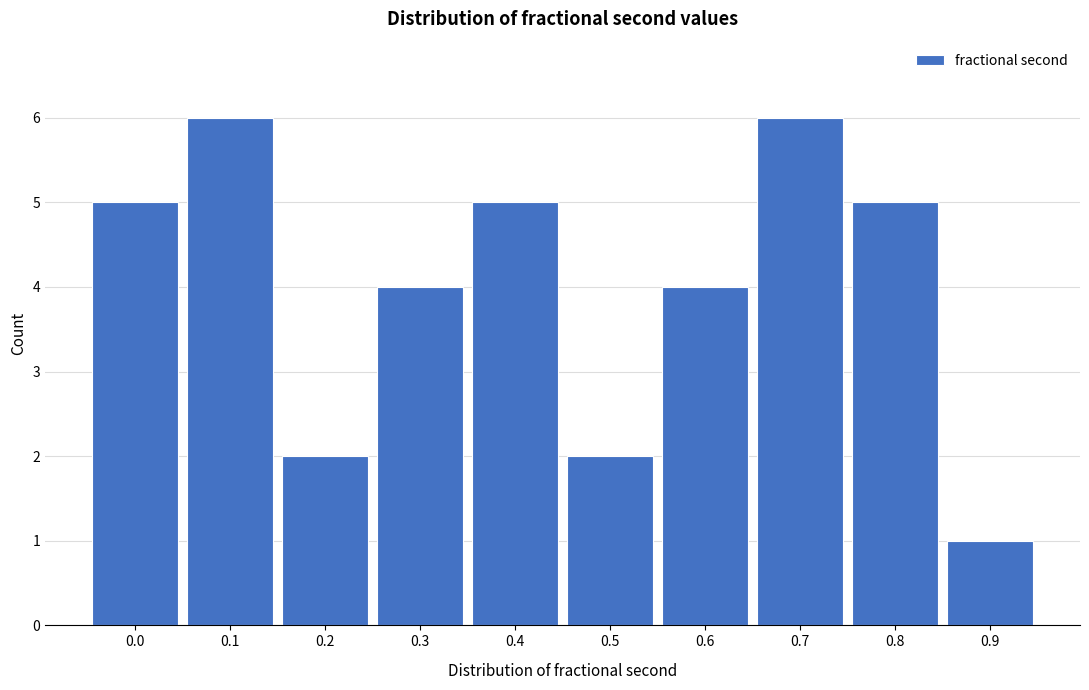

Reading left to right, what are all the values shown in this chart?

0.0=5	0.1=6	0.2=2	0.3=4	0.4=5	0.5=2	0.6=4	0.7=6	0.8=5	0.9=1